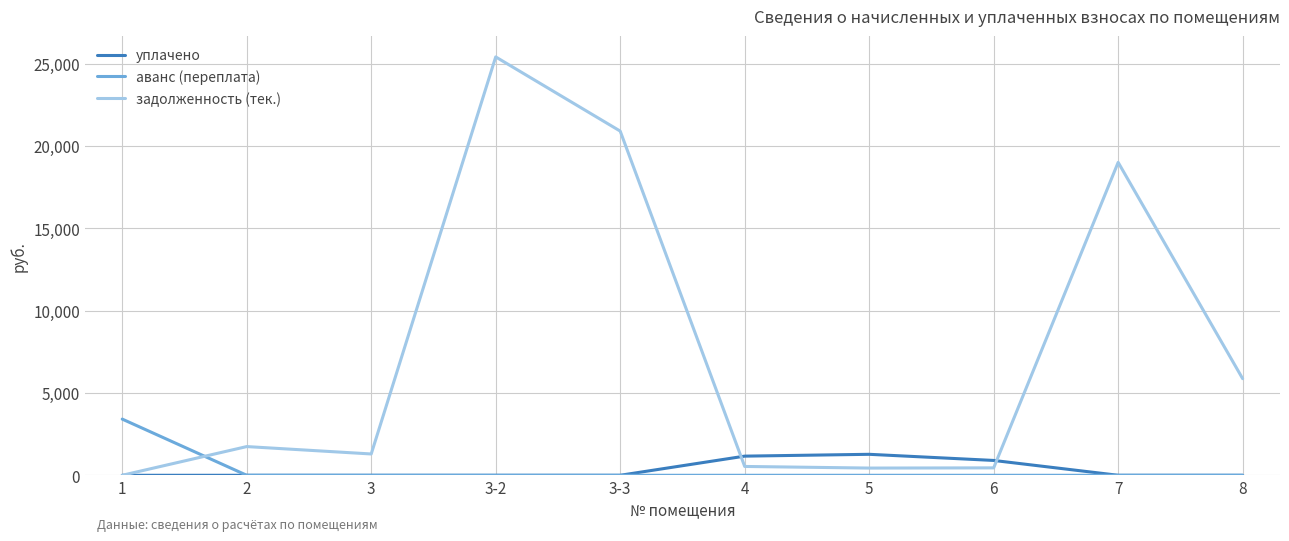

What is the total value across all series at 3?

1294.3